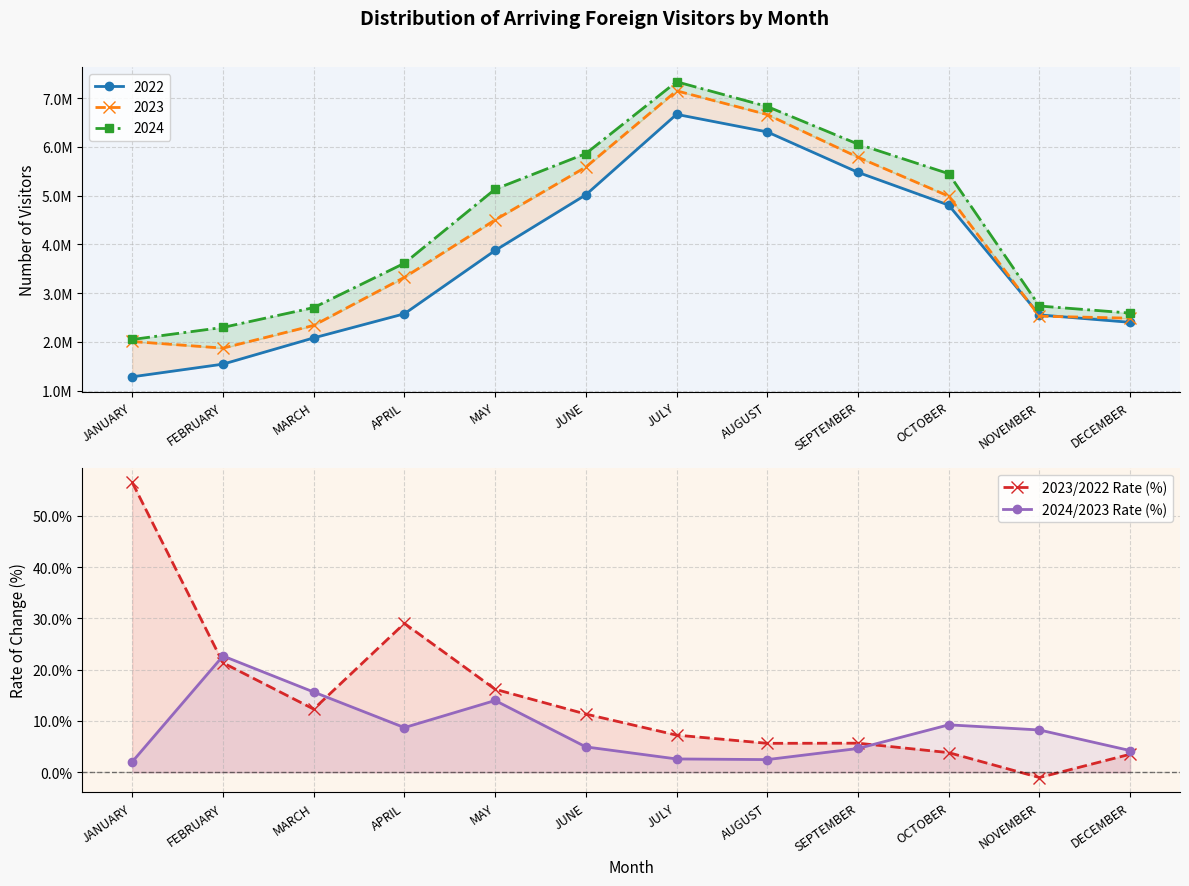

What position from the right is SEPTEMBER?

4